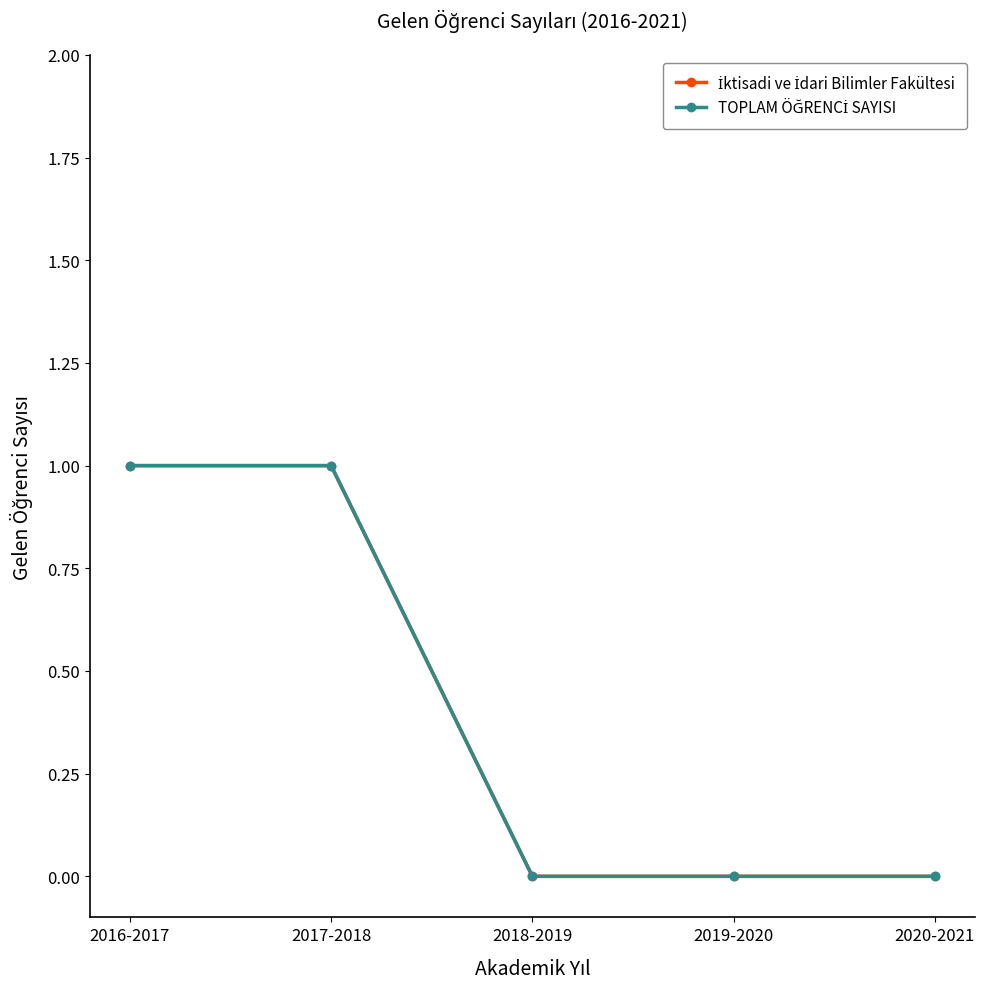

Is it true that TOPLAM ÖĞRENCİ SAYISI equals 1 at 2016-2017?

True